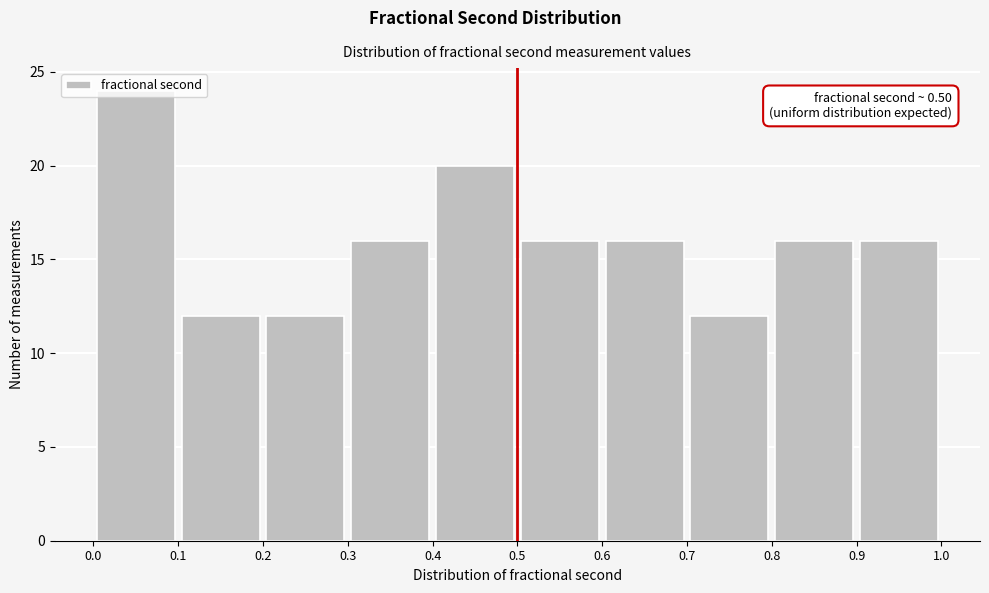

Over which range of the x-axis is the bar tallest?

0.0 to 0.1